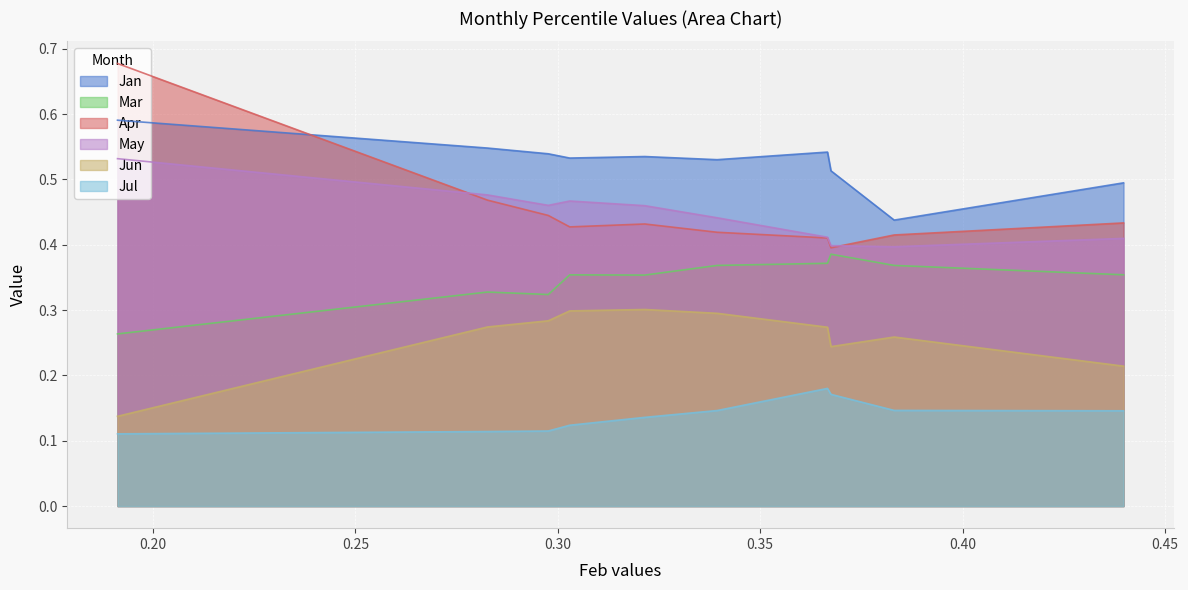

List the series in order of their peak value, lowest first.

Jul, Jun, Mar, May, Jan, Apr